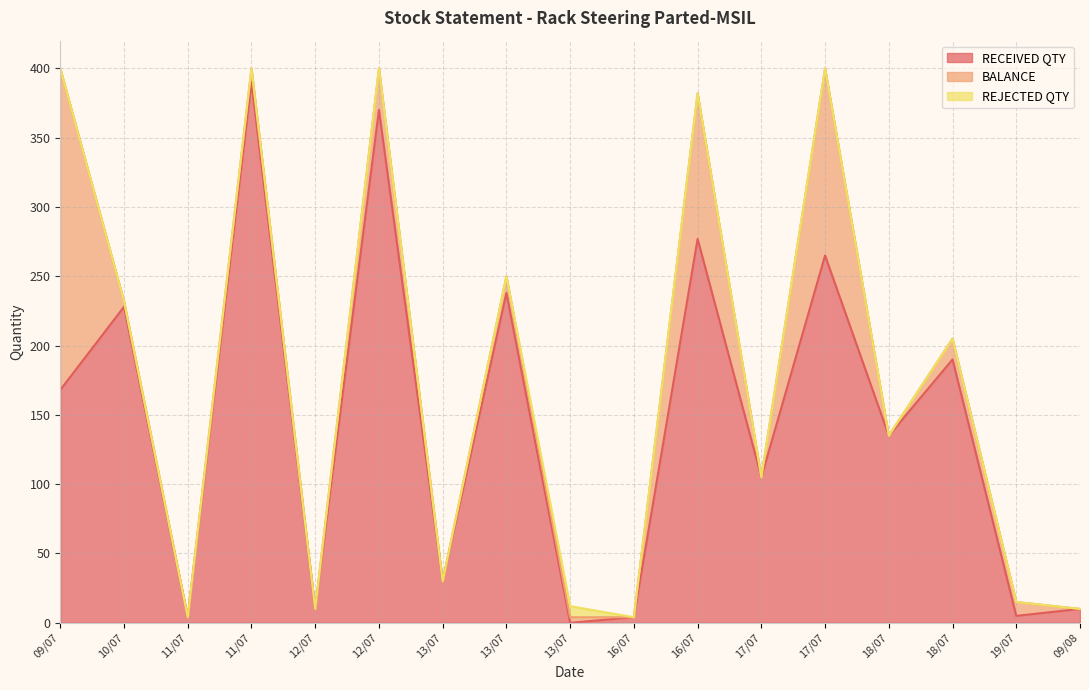

After their last crossing, which series has the higher values: RECEIVED QTY or REJECTED QTY?

RECEIVED QTY